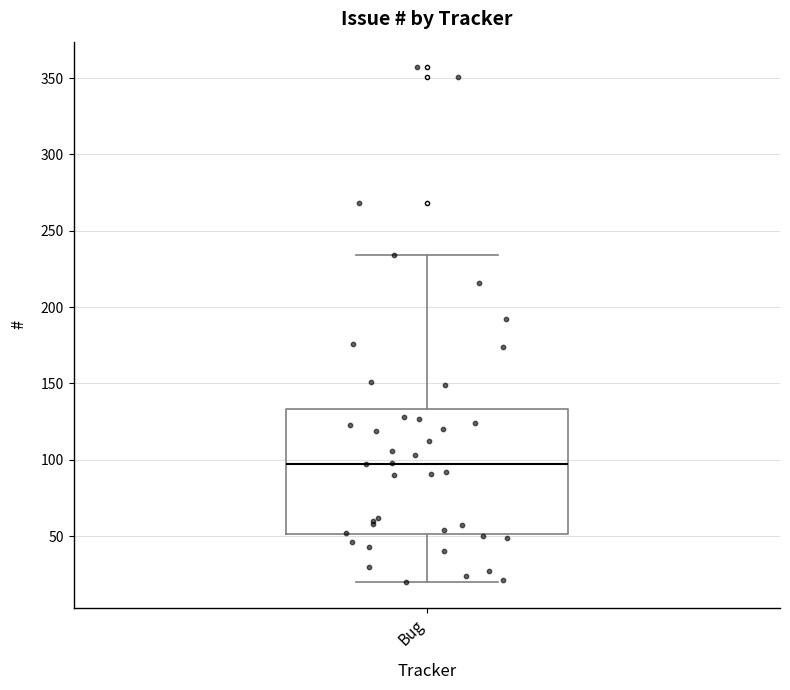

Read this box plot against the y-axis: the position of the median line, the range covered by the box, and the ends of both whiskers. The values are not printed on the chart, so give them approximately, as read against the axis.

median 100, box 50 to 135, whiskers 20 to 235